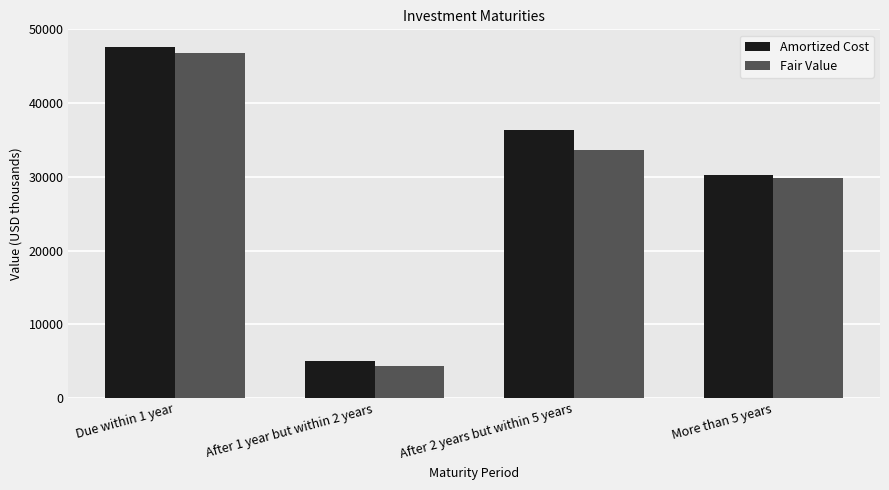

Is the value of Fair Value at After 2 years but within 5 years greater than the value of Amortized Cost at After 2 years but within 5 years?

No